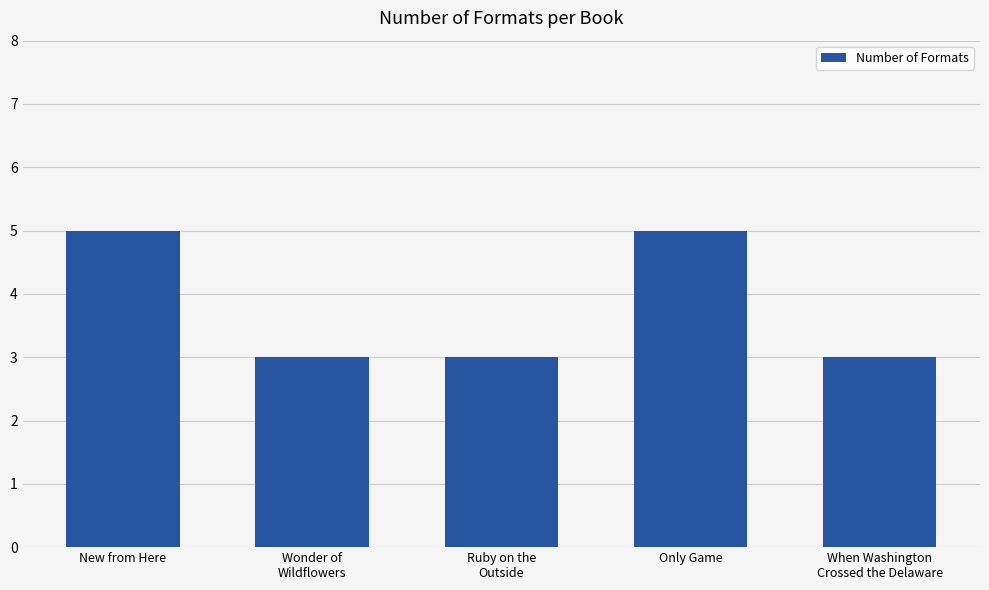

What is the change in value from Only Game to When Washington
Crossed the Delaware?

-2